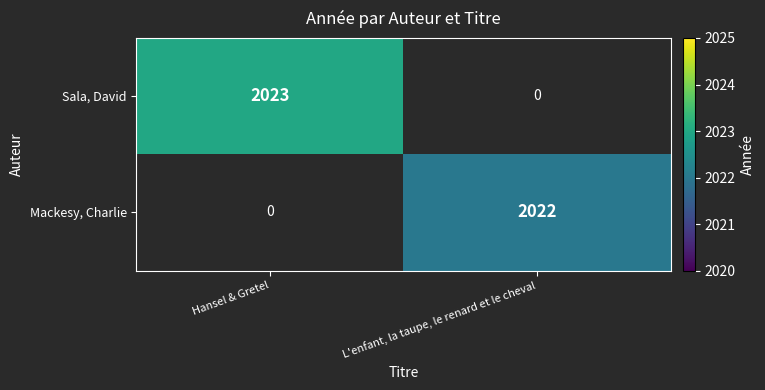

Is the value of Mackesy, Charlie at L'enfant, la taupe, le renard et le cheval greater than the value of Sala, David at Hansel & Gretel?

No